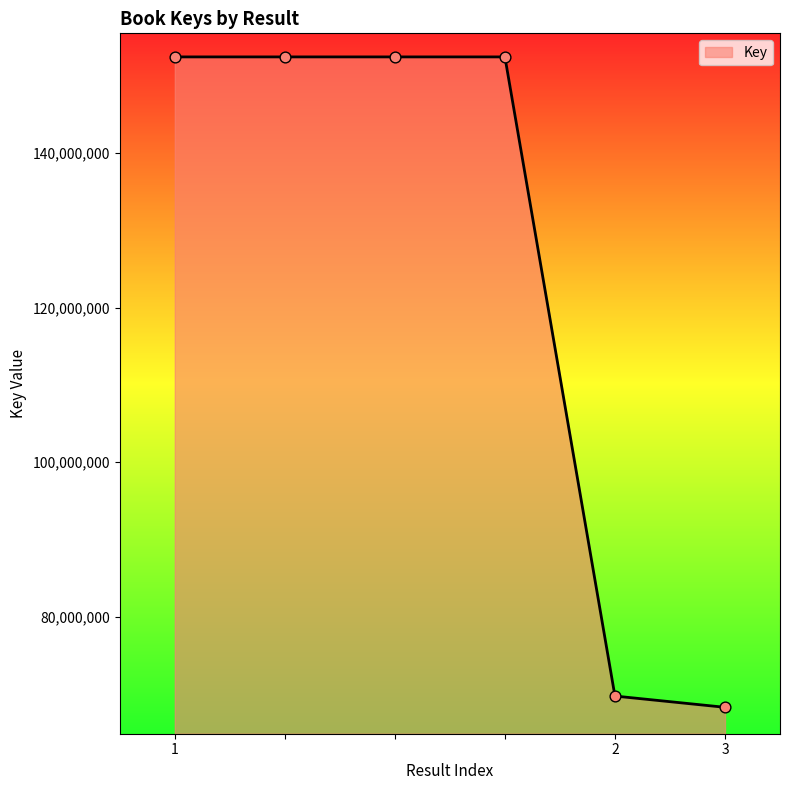

What is the sum of all values?

747723516